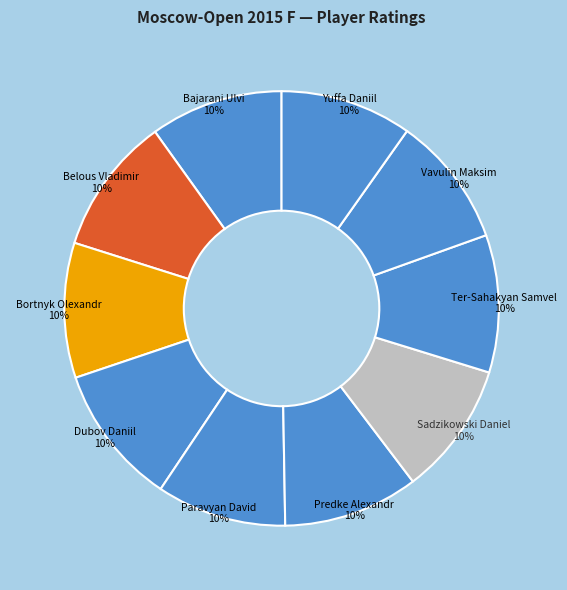

What percentage is the Dubov Daniil slice, to the nearest percent?

10%